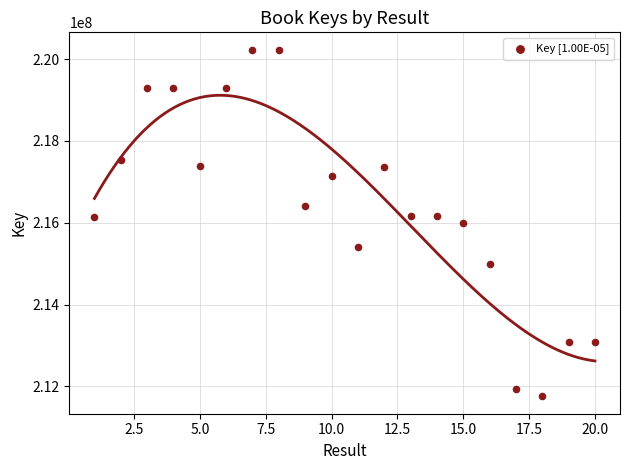

What is the range of X values (max minus min)?

19